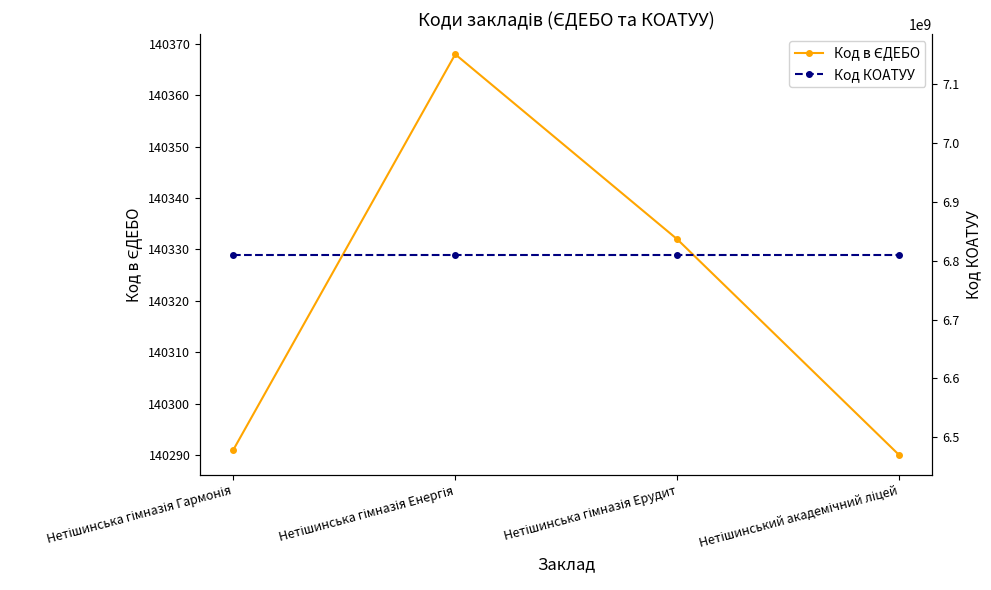

Reading right to left, transcribe all the data shown in this chart.

Код в ЄДЕБО: 140290	140332	140368	140291
Код КОАТУУ: 6810500000	6810500000	6810500000	6810500000